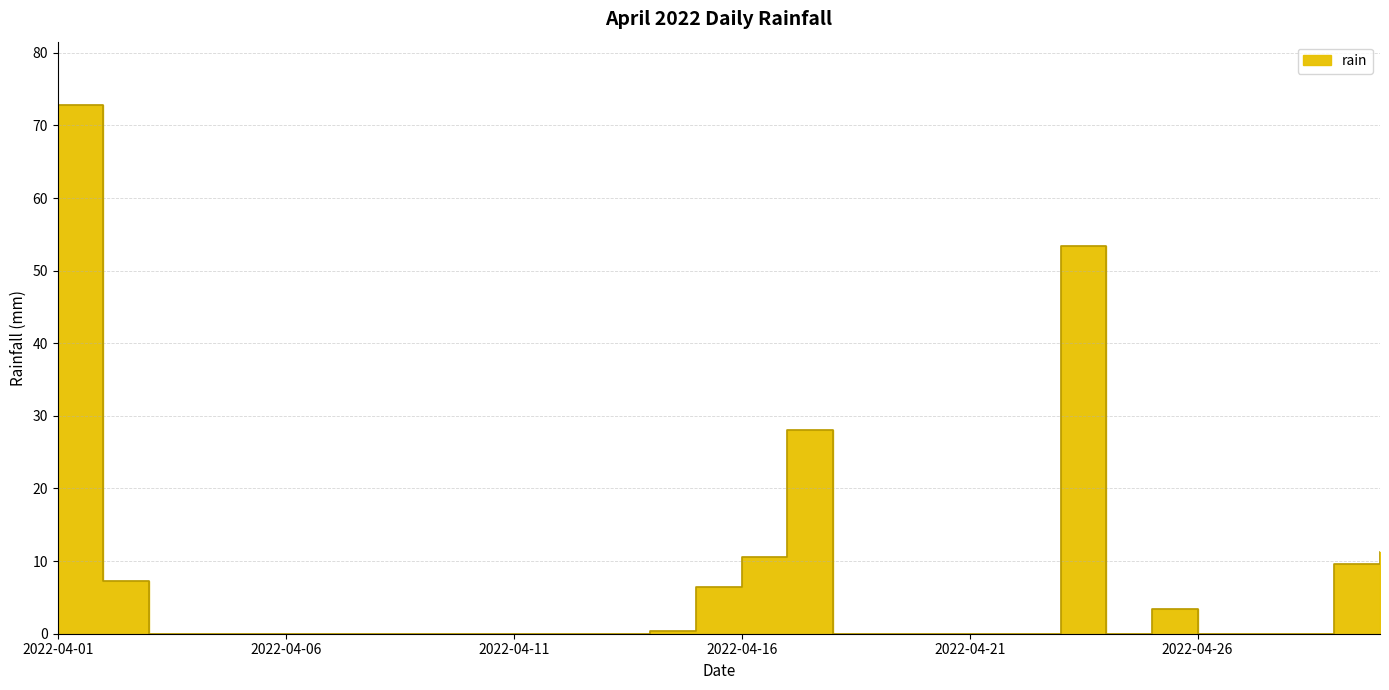

What is the average value?

6.8